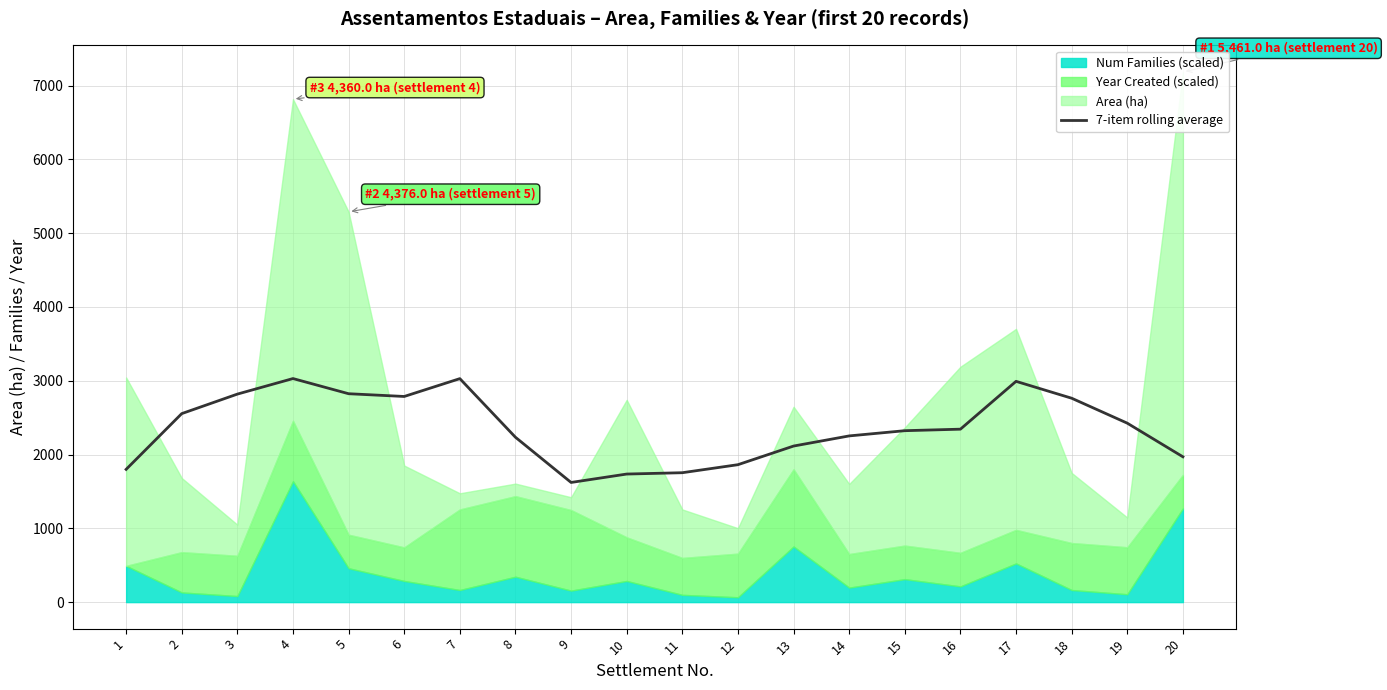

List the labels in order of value, largest first.

4, 7, 17, 5, 3, 6, 18, 2, 19, 16, 15, 14, 8, 13, 20, 12, 1, 11, 10, 9